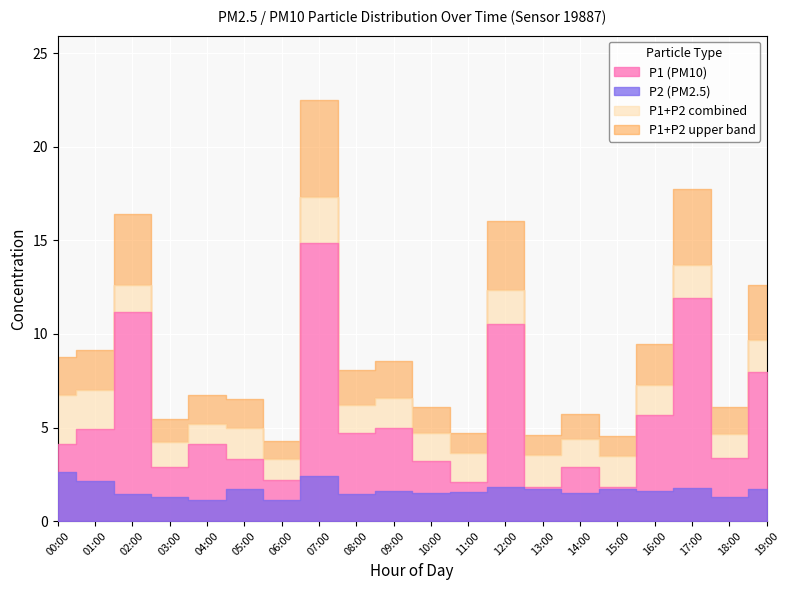

What is the approximate value of P2 at 16:00?

1.6